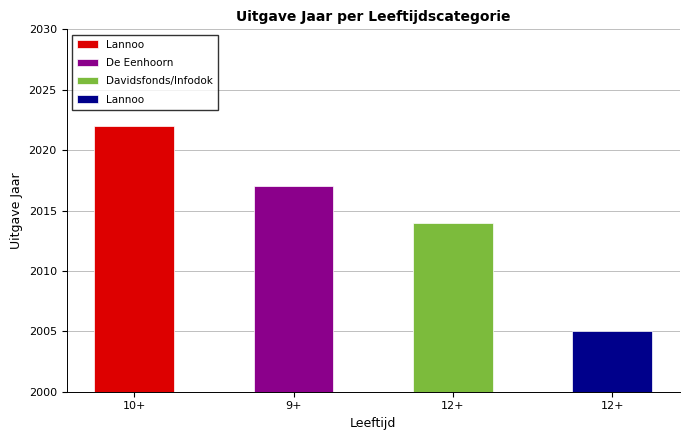

List the labels in order of value, largest first.

10+, 9+, 12+, 12+